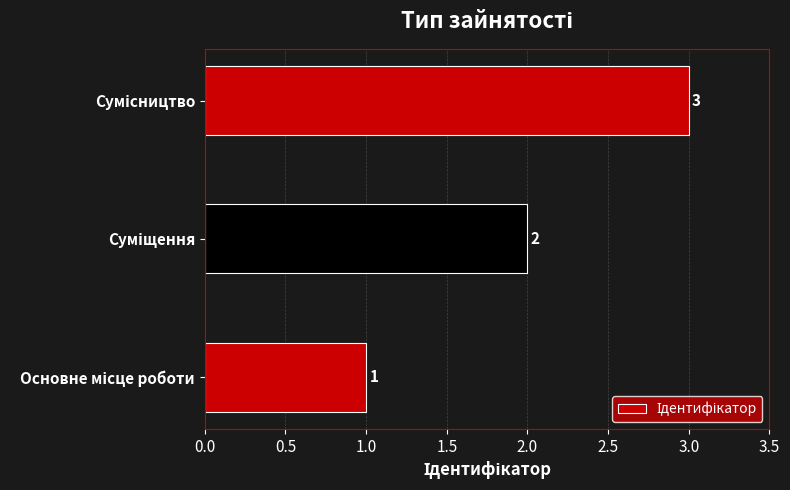

How many bars are there in total?

3